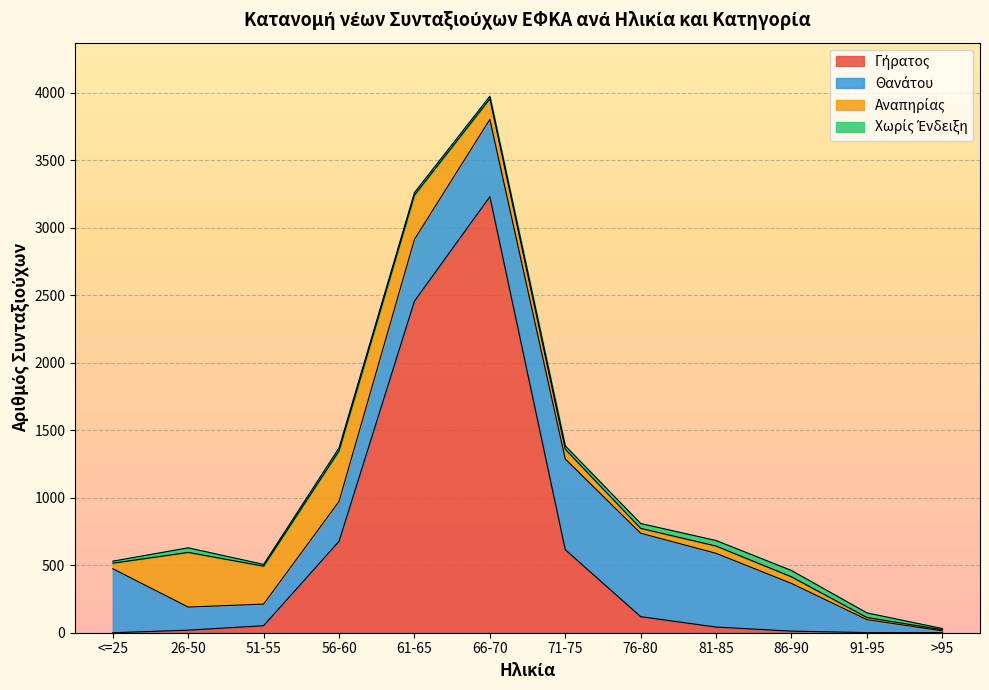

Is it true that Θανάτου equals 96 at 91-95?

True